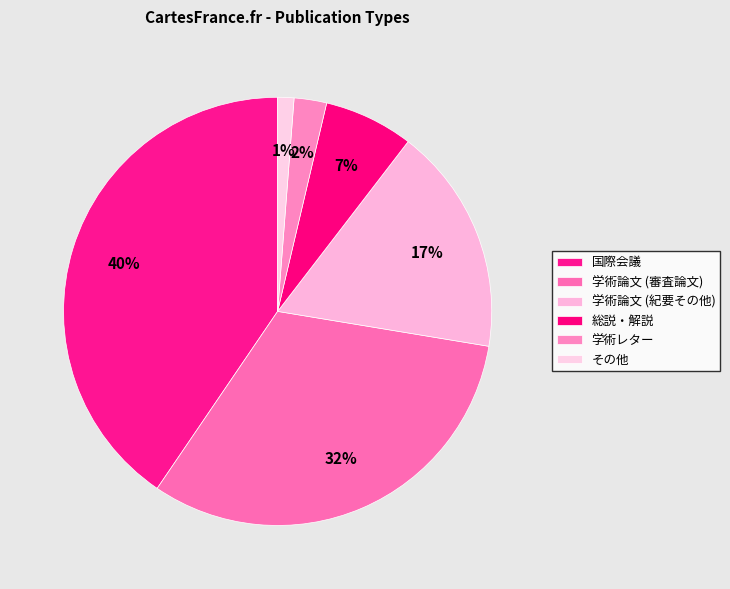

What is the largest slice in the pie chart?

国際会議